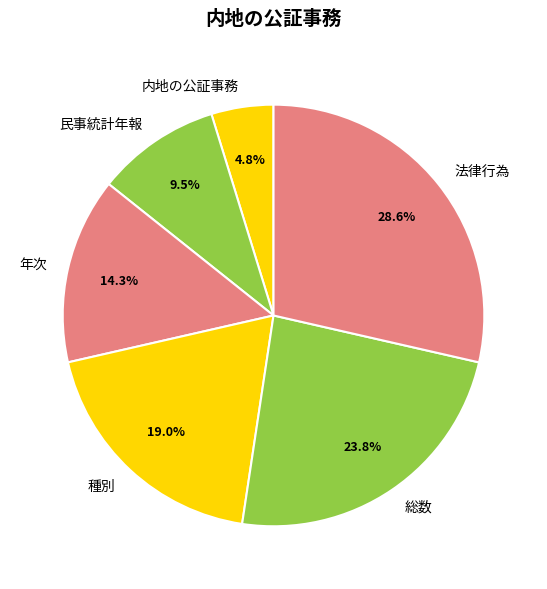

Do 種別 and 総数 together represent more than half of the pie?

No